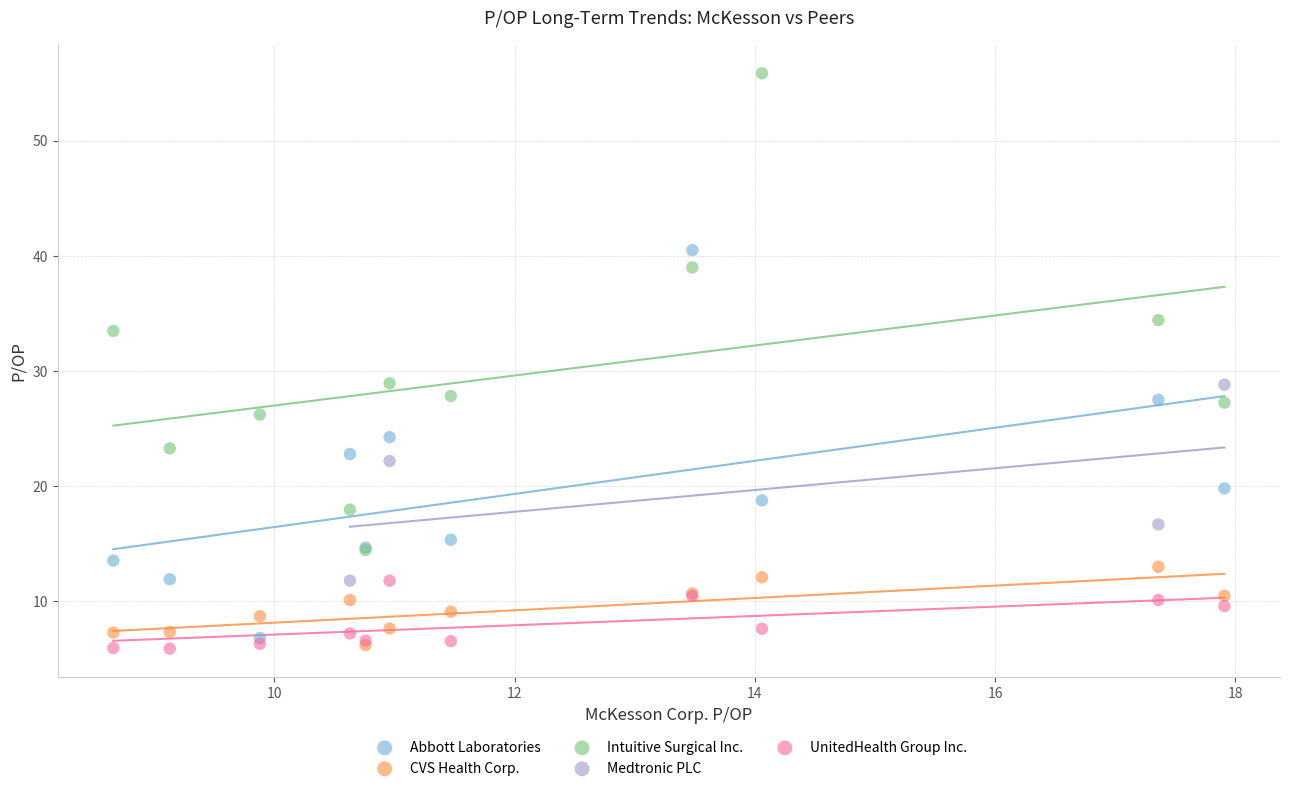

Which series reaches the maximum Y coordinate?

Intuitive Surgical Inc.